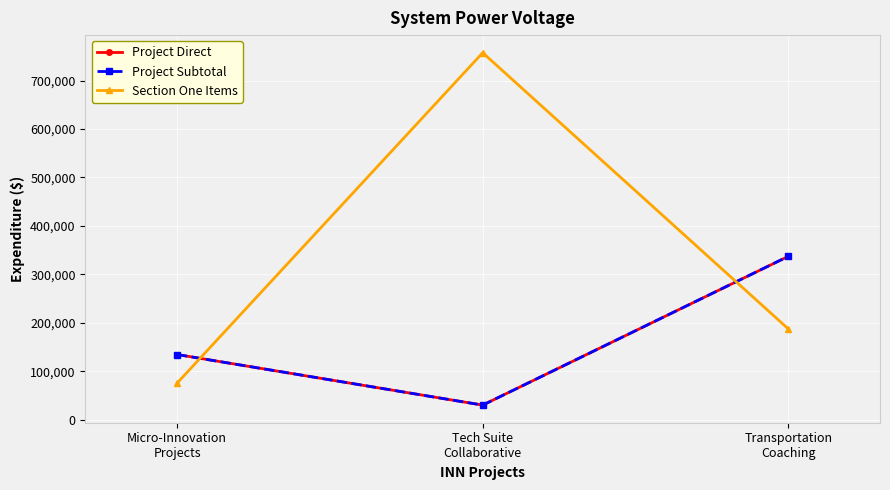

Where does the Project Direct series first go above 134326?

Micro-Innovation
Projects